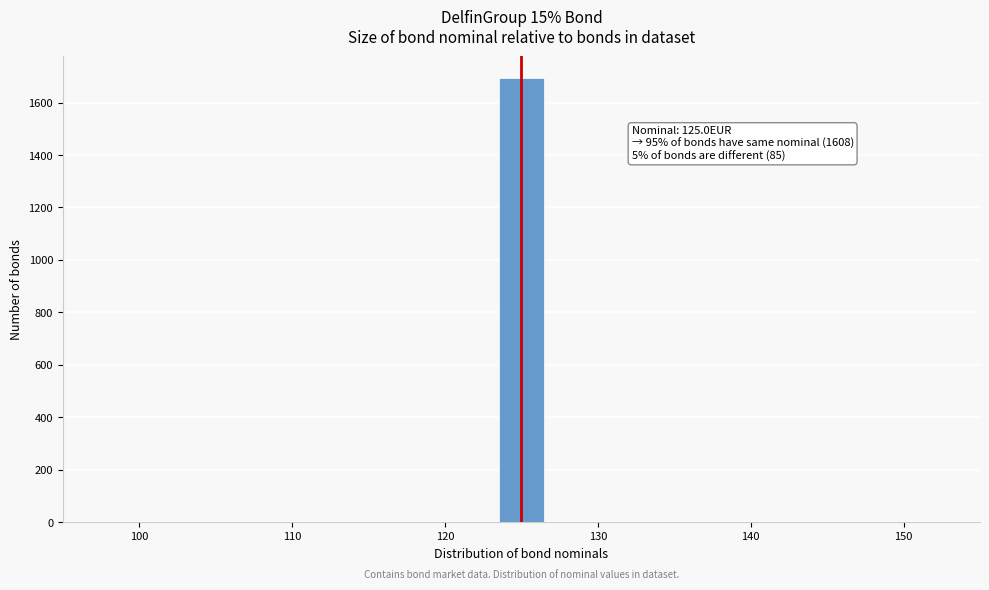

Read against the x-axis, roughly where is the centre of the tallest bar?

125